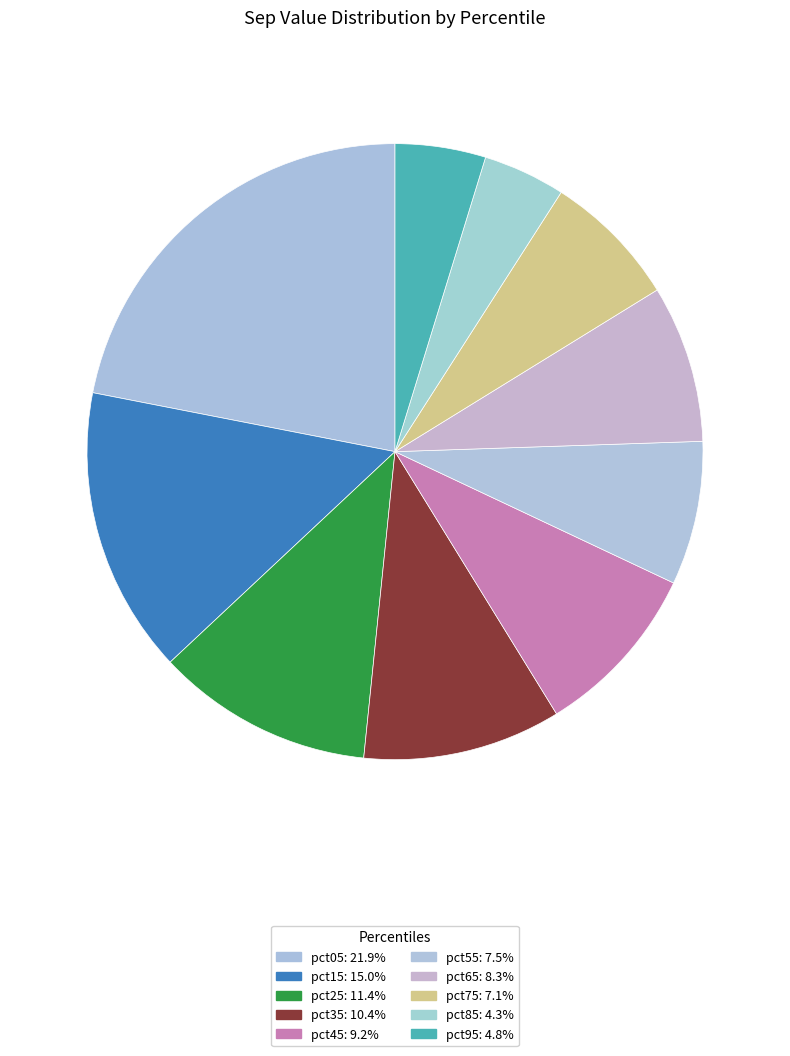

Which slice is the smallest?

pct85